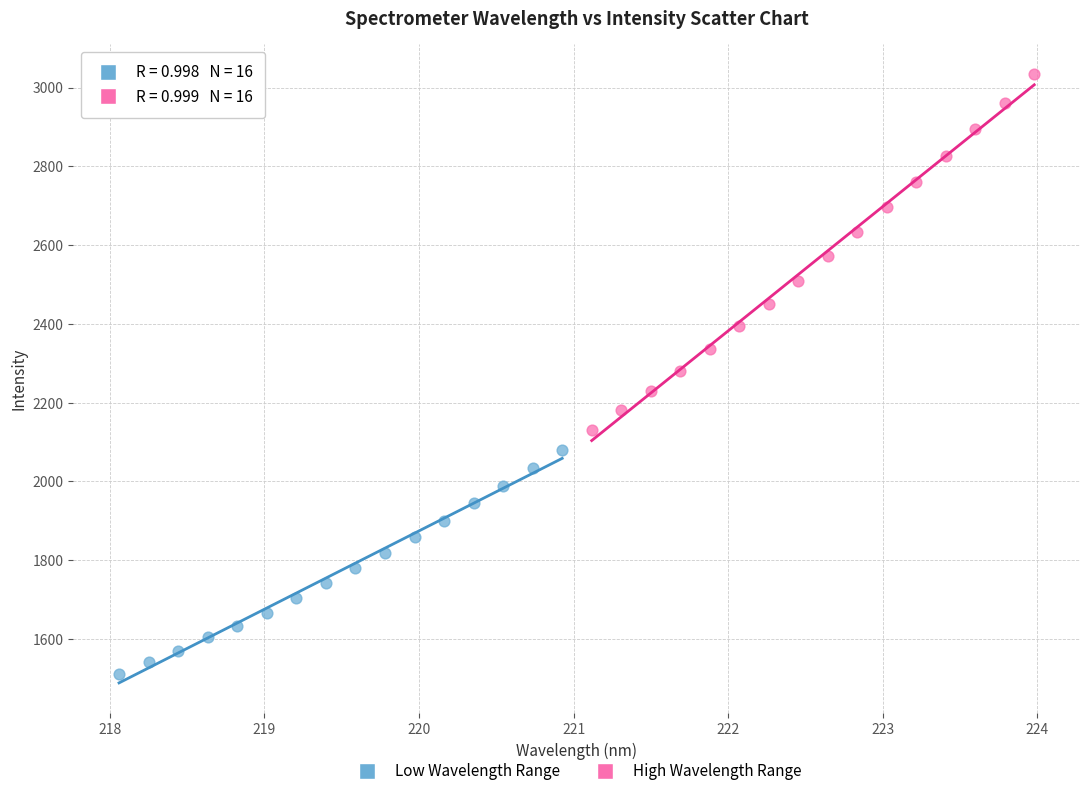

Which series has the widest spread of Y values?

High Wavelength Range